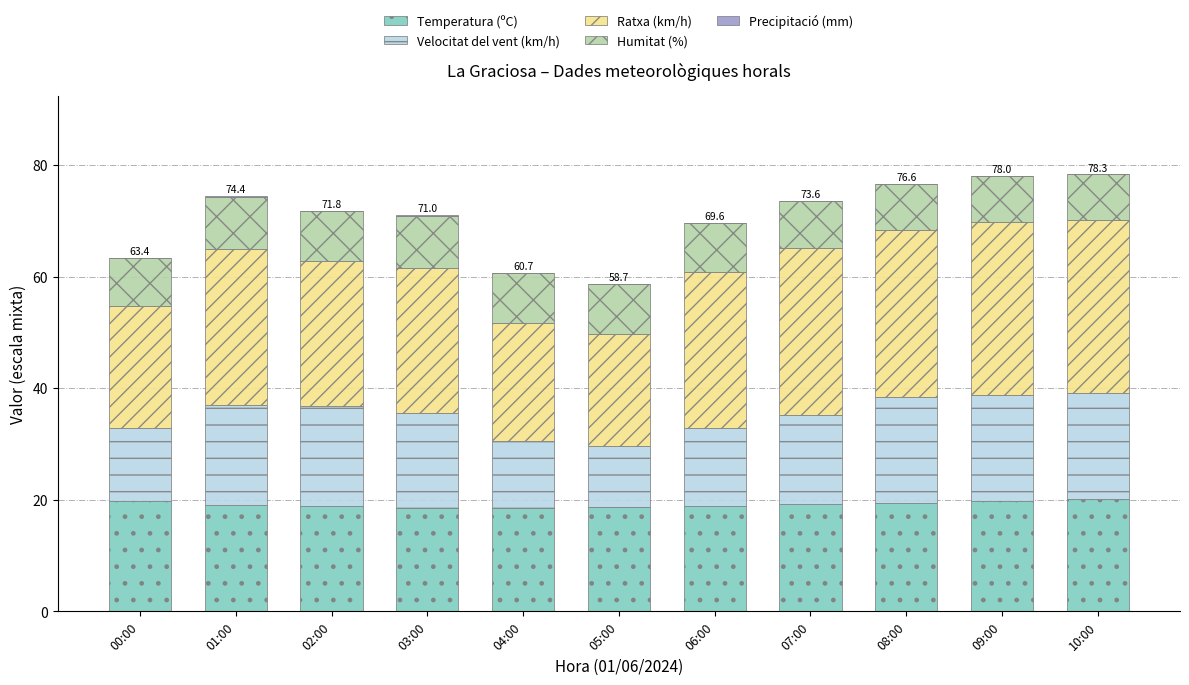

What is the total value across all series at 02:00?

71.8